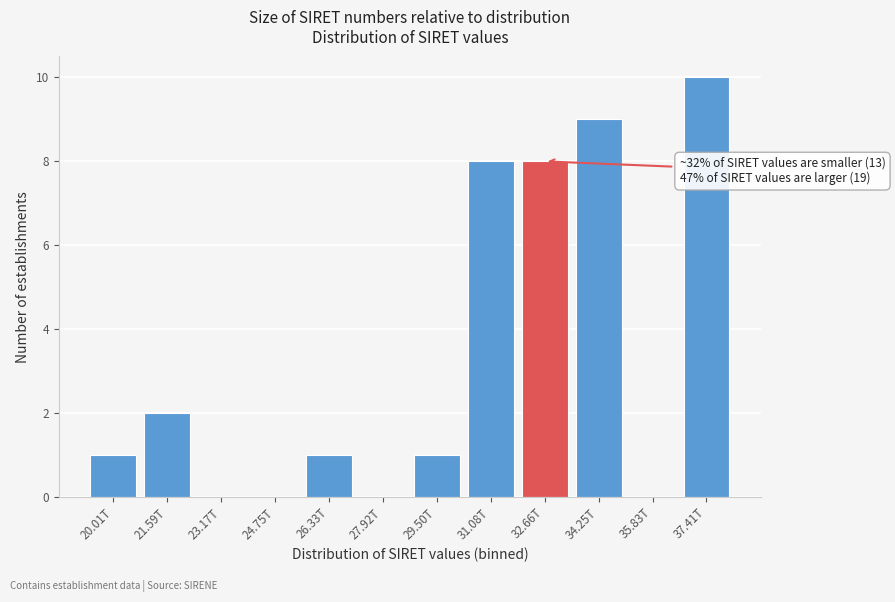

Reading left to right, what are all the values shown in this chart?

20.01T=1	21.59T=2	23.17T=0	24.75T=0	26.33T=1	27.92T=0	29.50T=1	31.08T=8	32.66T=8	34.25T=9	35.83T=0	37.41T=10